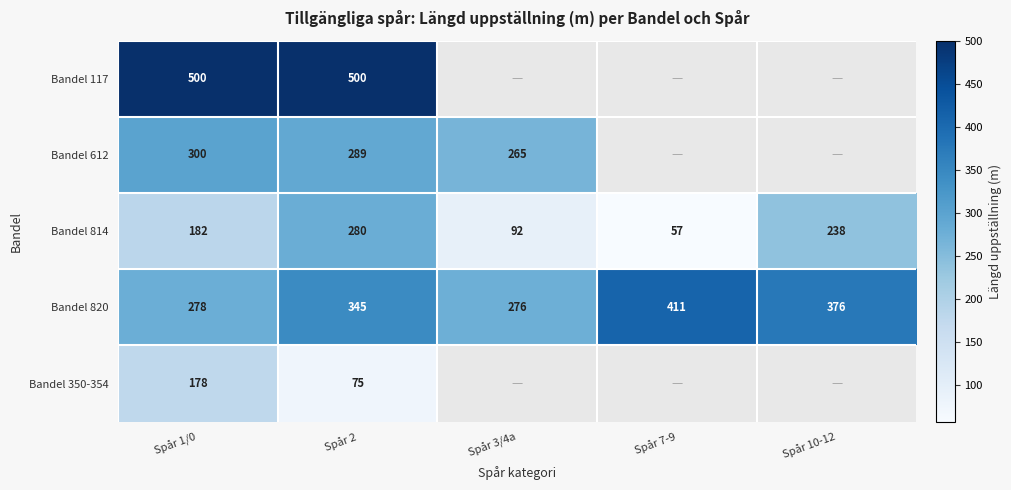

True or false: Bandel 350-354 has a value of 307 at Spår 1/0.

False